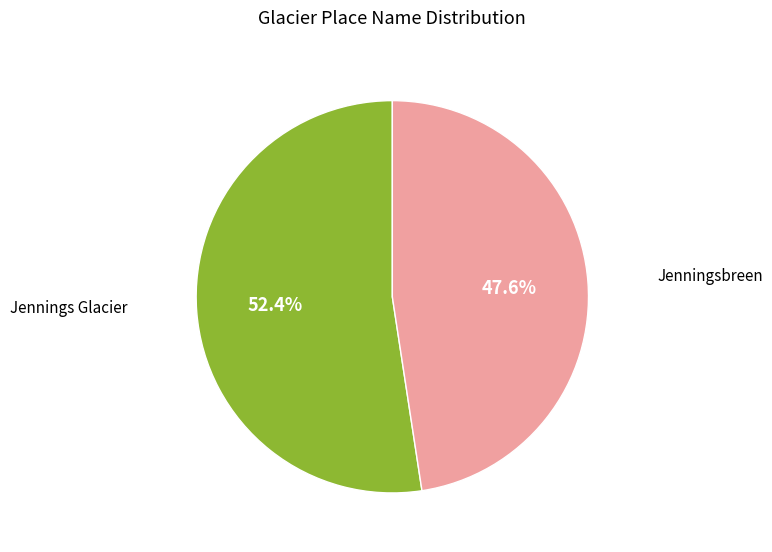

Does any single category account for the majority?

Yes